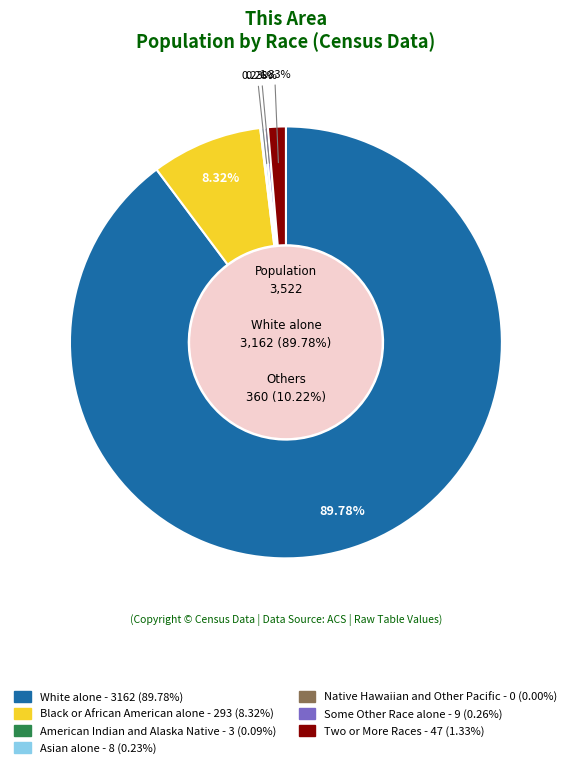

To the nearest percent, what is the average slice percentage?

14%